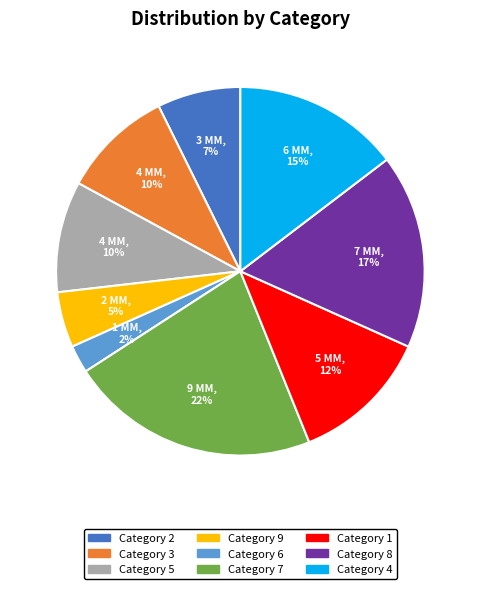

To the nearest percent, what is the average slice percentage?

11%